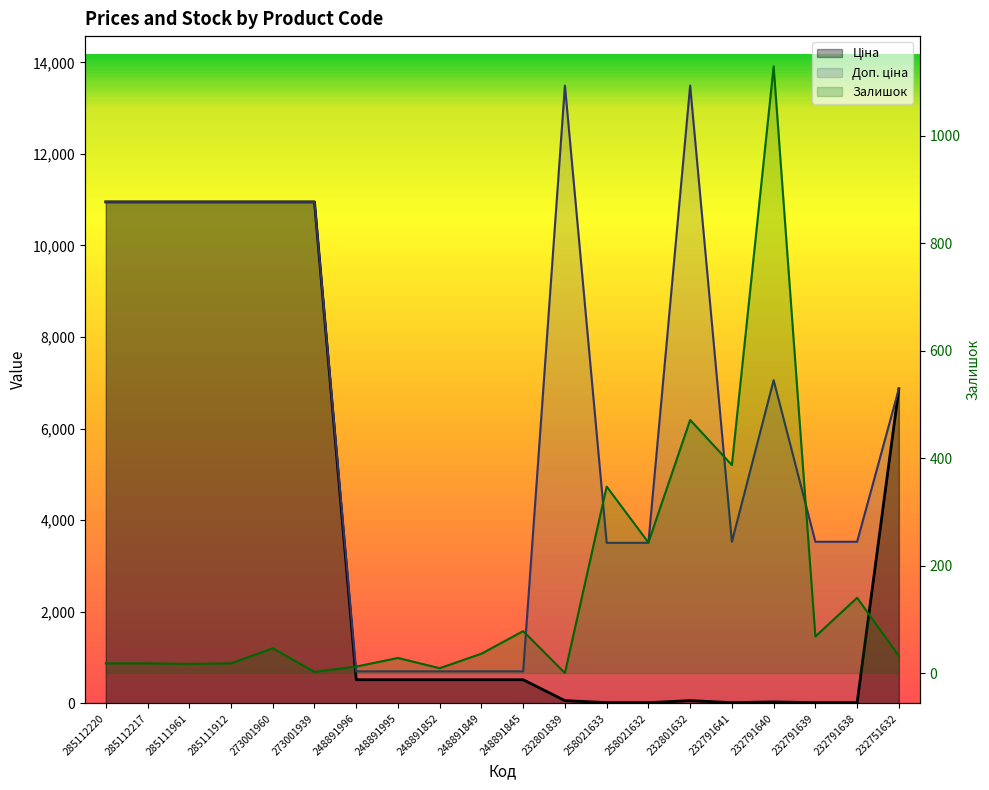

Which series has the largest total across all categories?

Доп. ціна